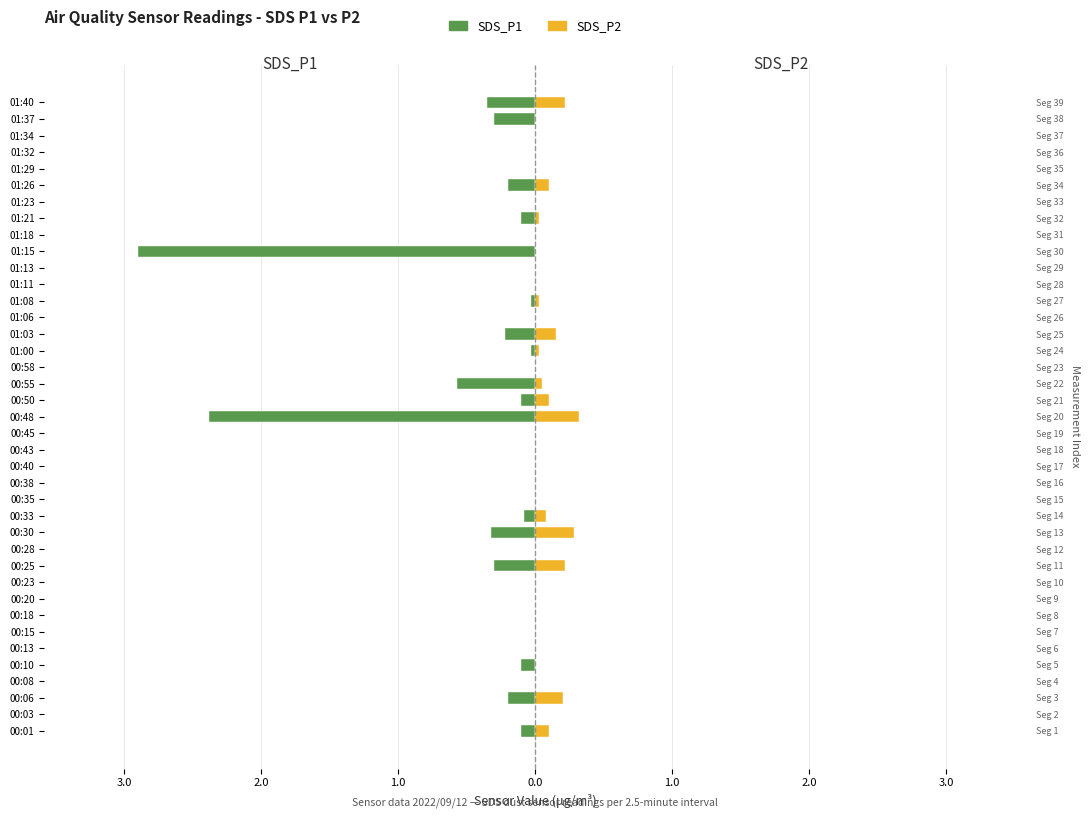

Reading left to right, what are all the values shown in this chart?

SDS_P1: -0.1	0.0	-0.2	0.0	-0.1	0.0	0.0	0.0	0.0	0.0	-0.3	0.0	-0.3	-0.1	0.0	0.0	0.0	0.0	0.0	-2.4	-0.1	-0.6	0.0	-0.0	-0.2	0.0	-0.0	0.0	0.0	-2.9	0.0	-0.1	0.0	-0.2	0.0	0.0	0.0	-0.3	-0.3
SDS_P2: 0.1	0.0	0.2	0.0	0.0	0.0	0.0	0.0	0.0	0.0	0.2	0.0	0.3	0.1	0.0	0.0	0.0	0.0	0.0	0.3	0.1	0.1	0.0	0.0	0.1	0.0	0.0	0.0	0.0	0.0	0.0	0.0	0.0	0.1	0.0	0.0	0.0	0.0	0.2